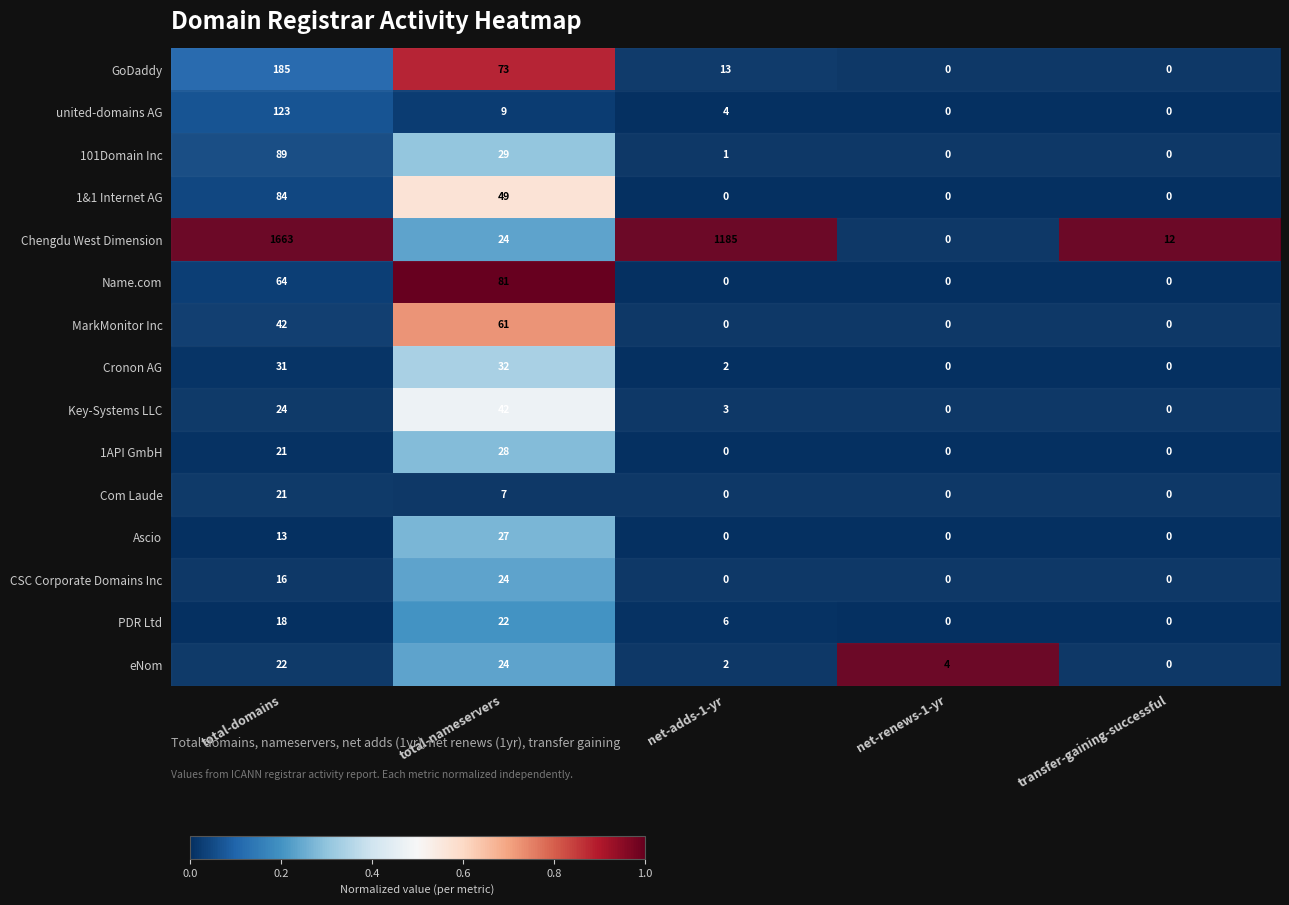

What is the spread (max minus min) of values at transfer-gaining-successful?

12